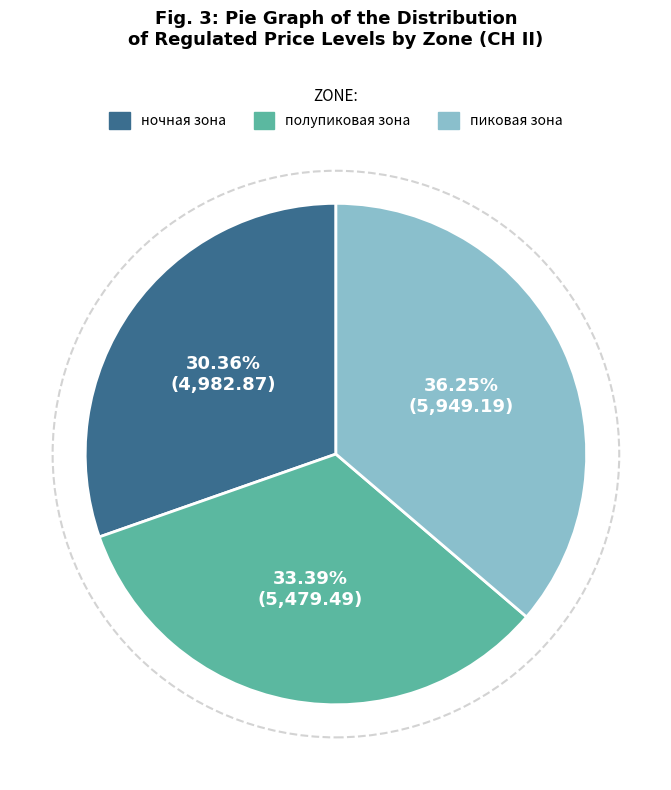

How many slices are in this pie chart?

3